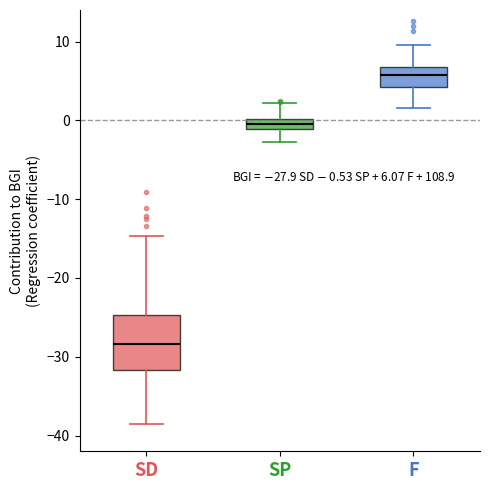

Which box is the tallest, from its lower edge to its upper edge?

SD